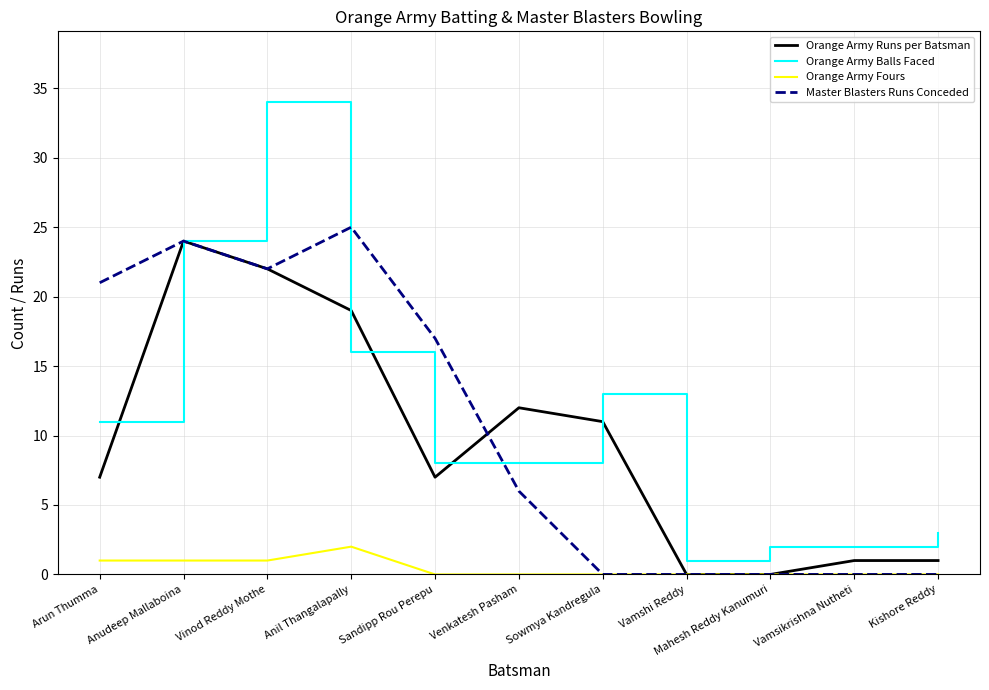

Is the value of Master Blasters Runs Conceded at Arun Thumma greater than the value of Orange Army Balls Faced at Sowmya Kandregula?

Yes